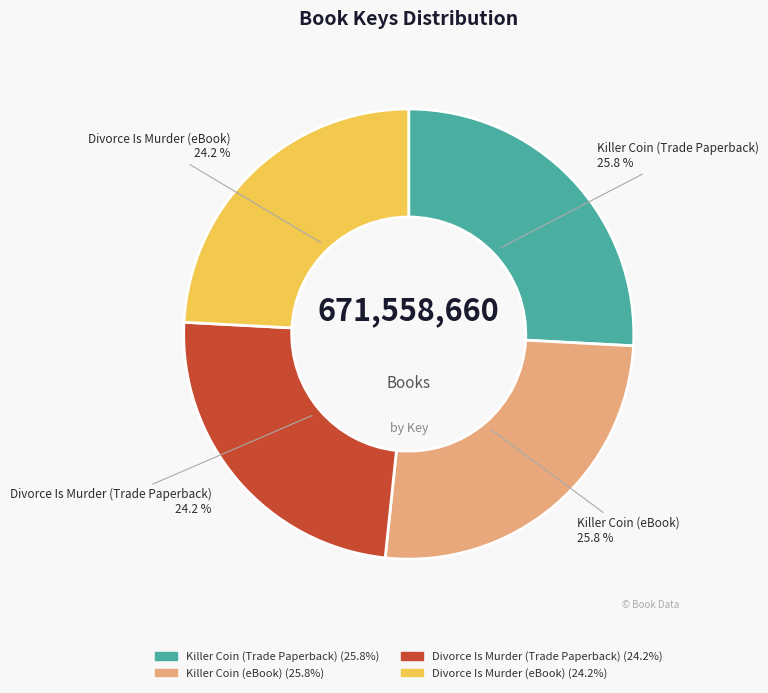

Is Killer Coin (eBook) the majority of the pie?

No